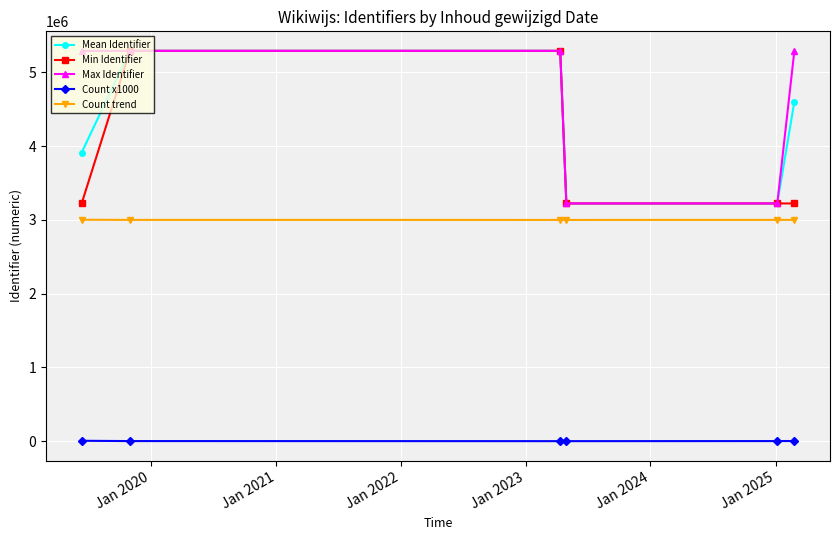

What is the difference between the second highest and second lowest values in the Max Identifier series?

2069119.0